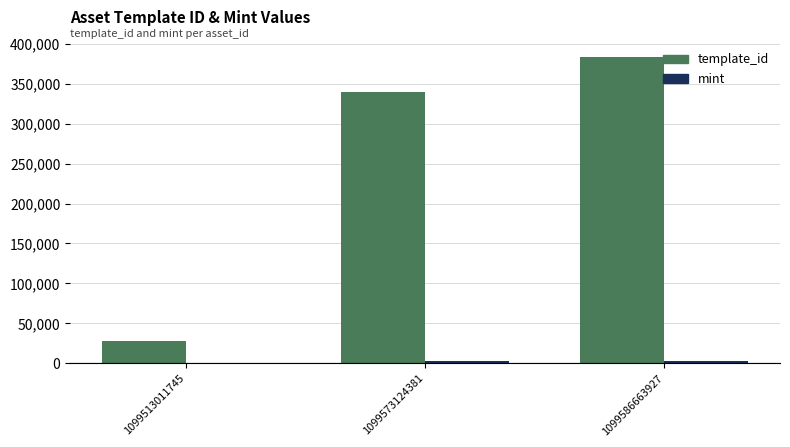

At which category is the sum across all series the highest?

1099586663927